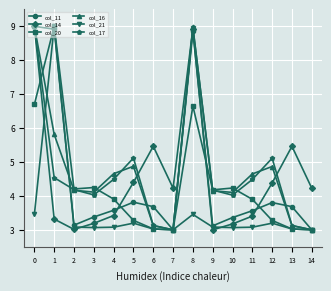

What is the sum of the col_17 values at 3 and 0?

13.0